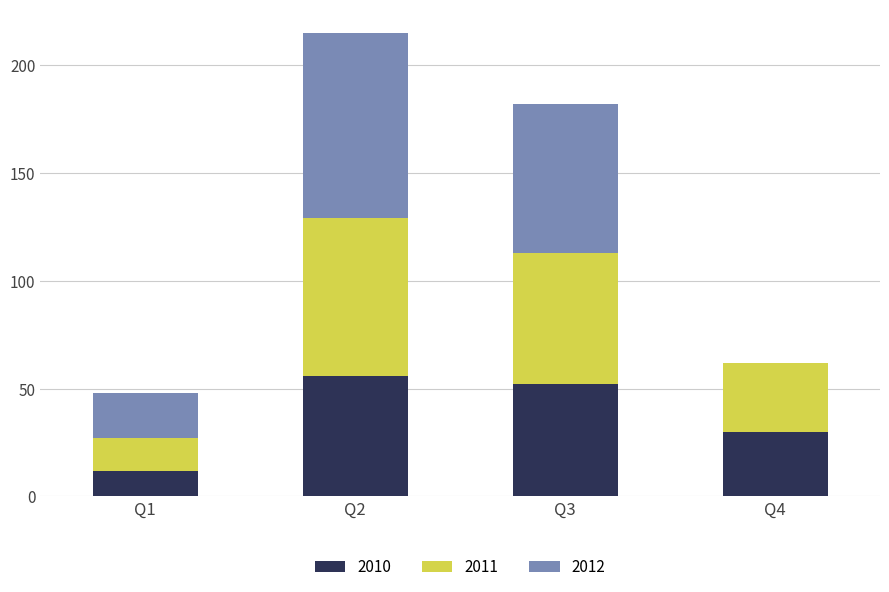

How many data points does each series have?

4